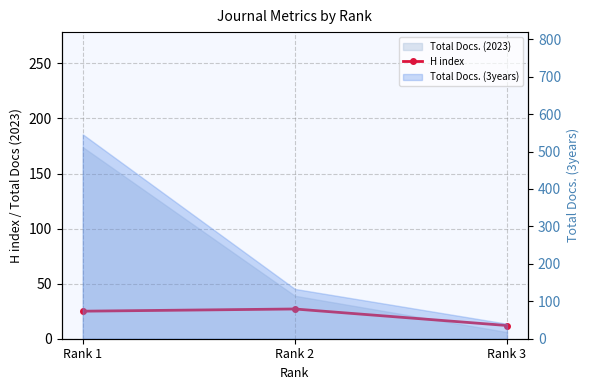

How many values exceed 25?

1